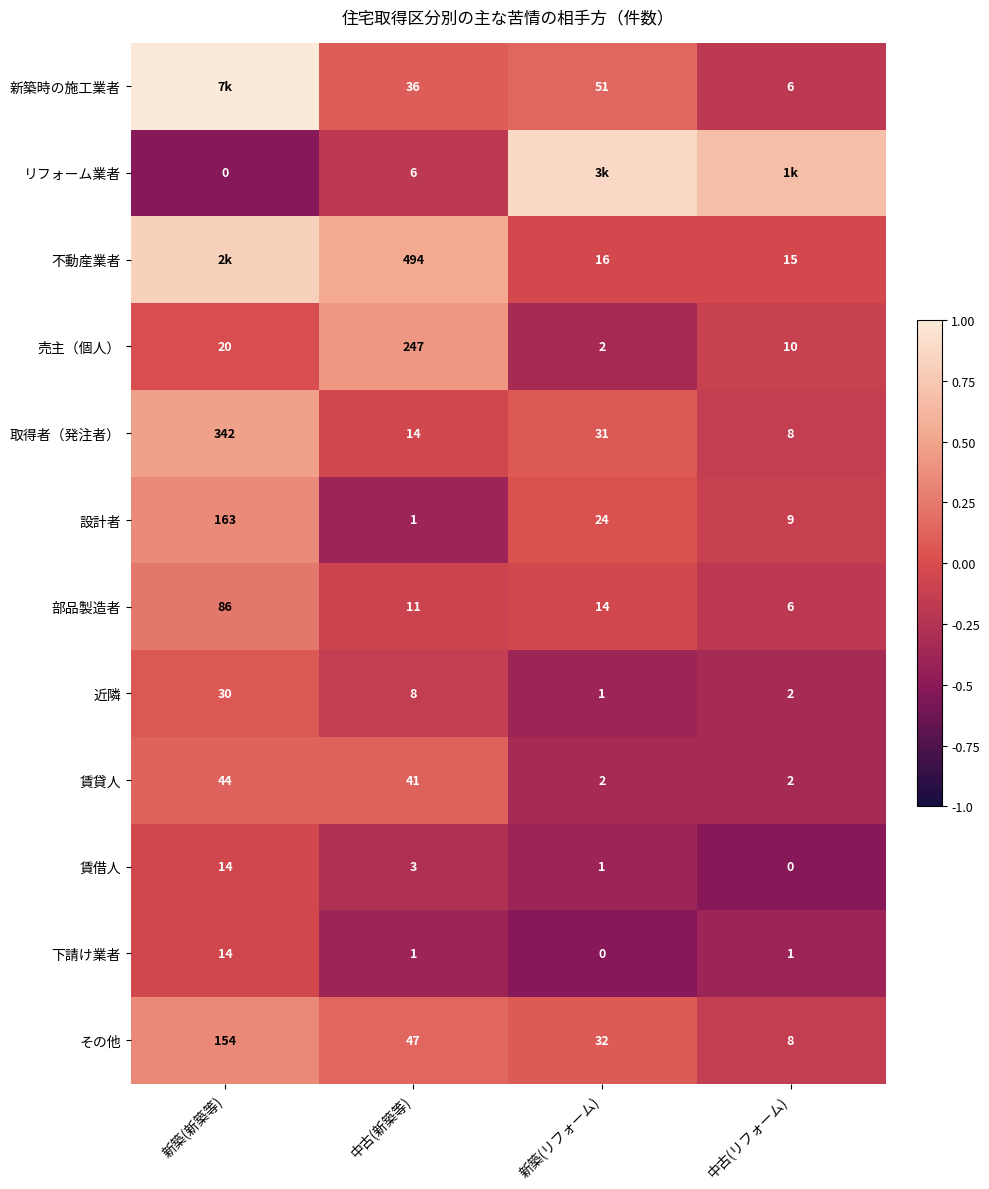

What is the total value across all series at 新築(新築等)?

2.8